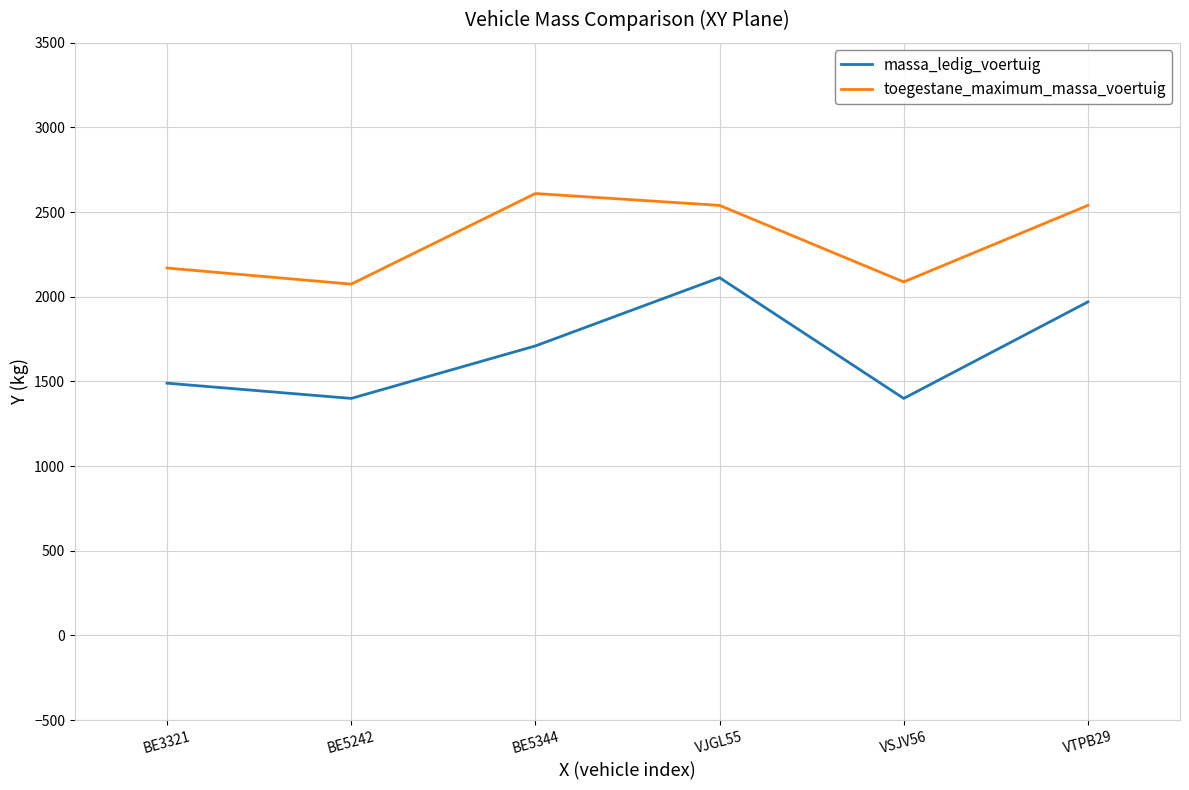

Which category has the highest value in the toegestane_maximum_massa_voertuig series?

BE5344